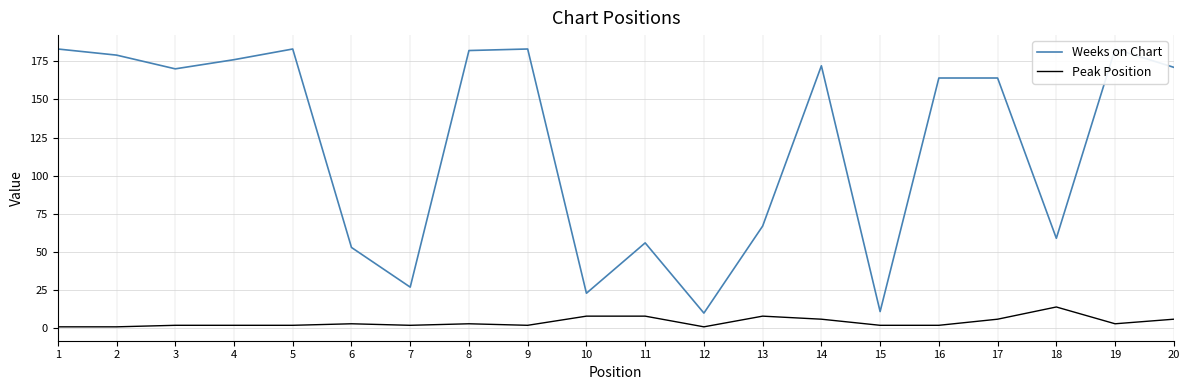

In Peak Position, how many points are higher than both neighbors (excluding endpoints)?

4